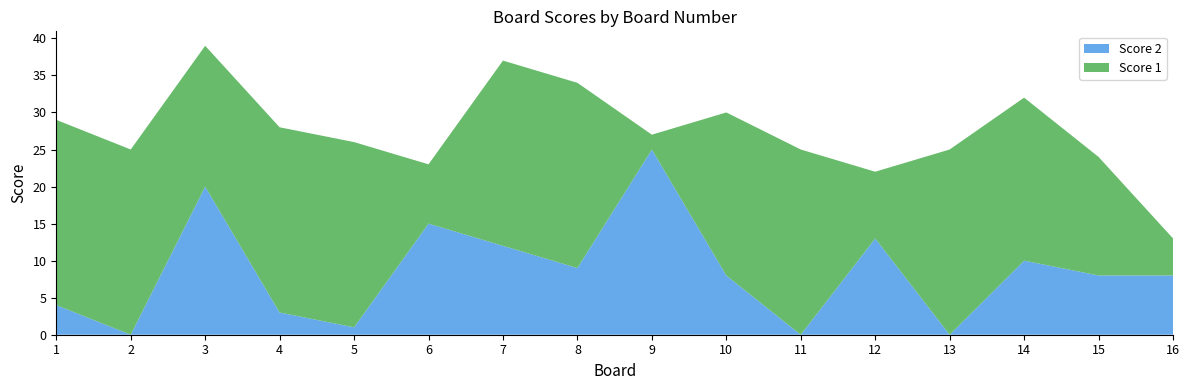

Reading left to right, extract all data points from this chart.

Score 1: 1=25	2=25	3=19	4=25	5=25	6=8	7=25	8=25	9=2	10=22	11=25	12=9	13=25	14=22	15=16	16=5
Score 2: 1=4	2=0	3=20	4=3	5=1	6=15	7=12	8=9	9=25	10=8	11=0	12=13	13=0	14=10	15=8	16=8